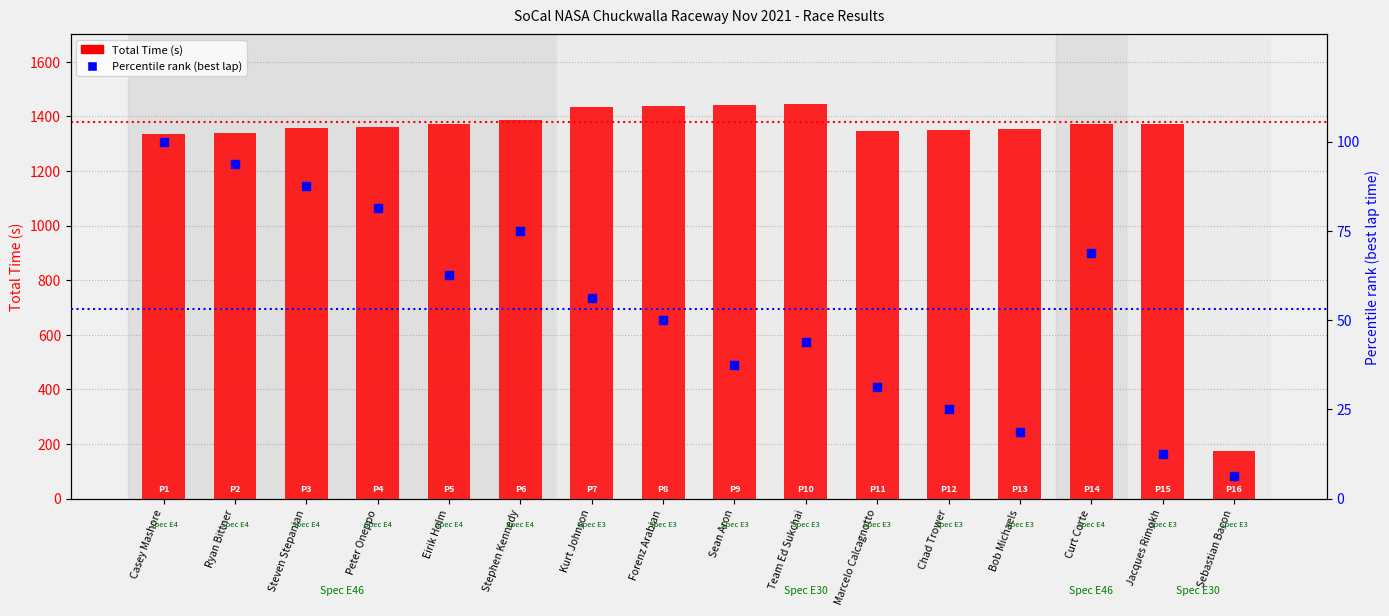

Which series has the widest spread of Y values?

Total Time (s)